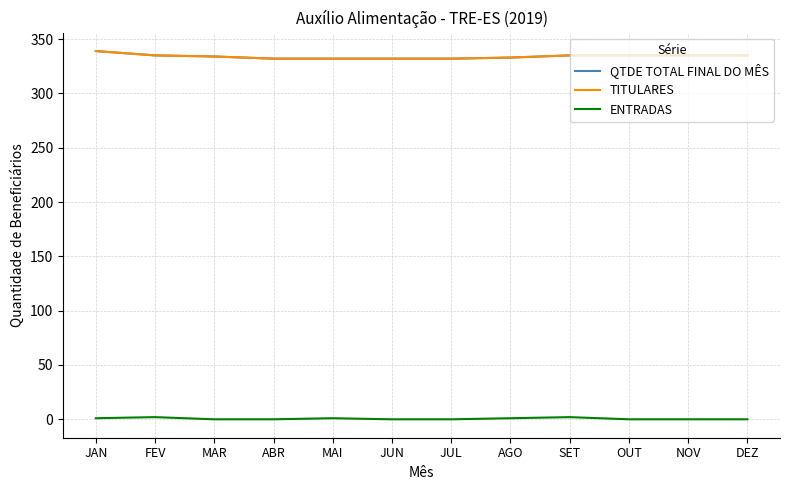

What is the value of the ENTRADAS point at the 8th from the left?

1